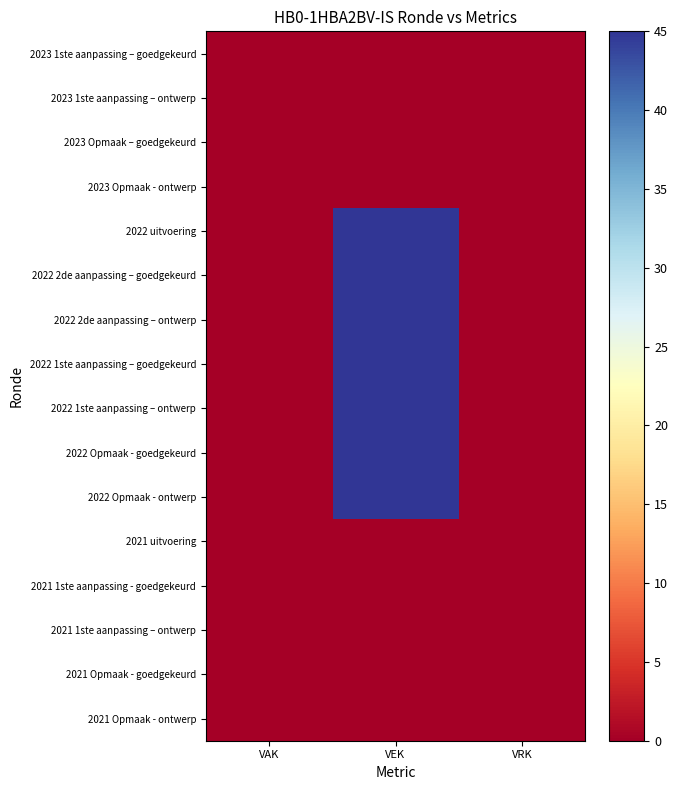

List the series in order of their peak value, lowest first.

2023 1ste aanpassing – goedgekeurd, 2023 1ste aanpassing – ontwerp, 2023 Opmaak – goedgekeurd, 2023 Opmaak - ontwerp, 2021 uitvoering, 2021 1ste aanpassing - goedgekeurd, 2021 1ste aanpassing – ontwerp, 2021 Opmaak - goedgekeurd, 2021 Opmaak - ontwerp, 2022 uitvoering, 2022 2de aanpassing – goedgekeurd, 2022 2de aanpassing – ontwerp, 2022 1ste aanpassing – goedgekeurd, 2022 1ste aanpassing – ontwerp, 2022 Opmaak - goedgekeurd, 2022 Opmaak - ontwerp